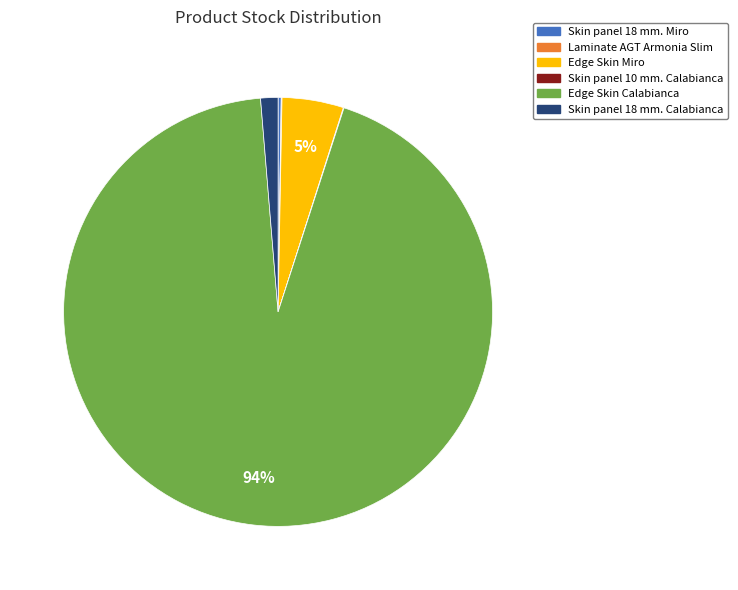

Is it true that Edge Skin Calabianca is 94% of the pie?

True